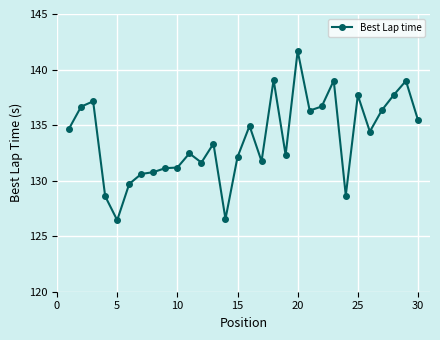

What is the difference between the maximum and minimum values?

15.2